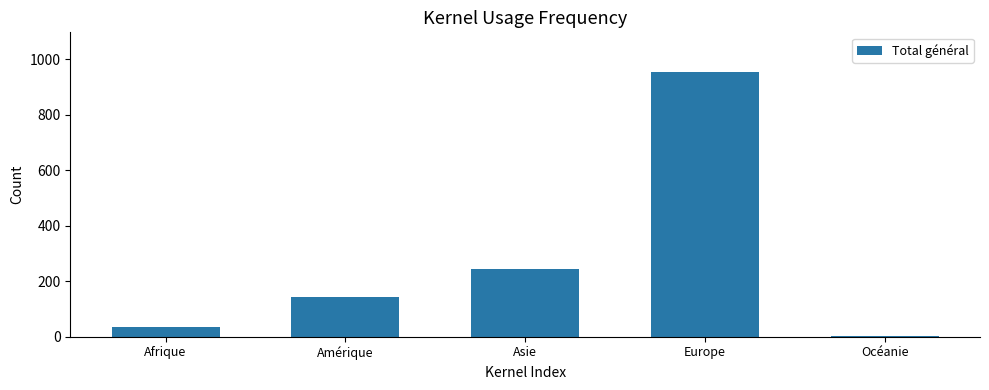

What is the difference between the maximum and minimum values?

950